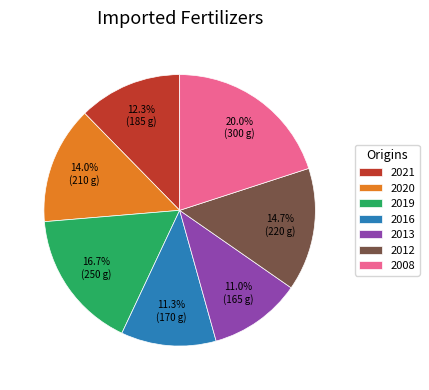

Does 2012 represent more than half of the total?

No